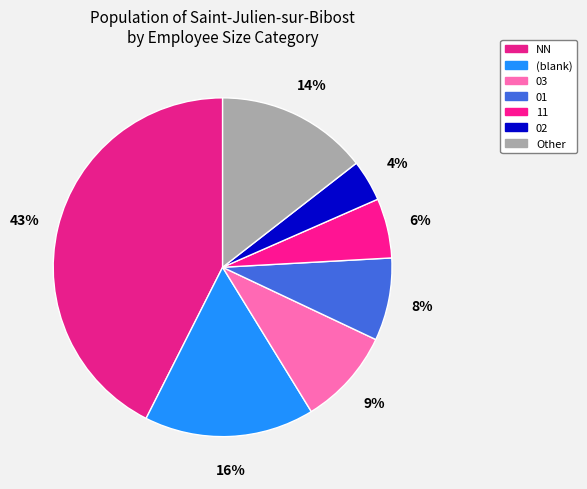

The 03 slice represents 21% of the pie. True or false?

False